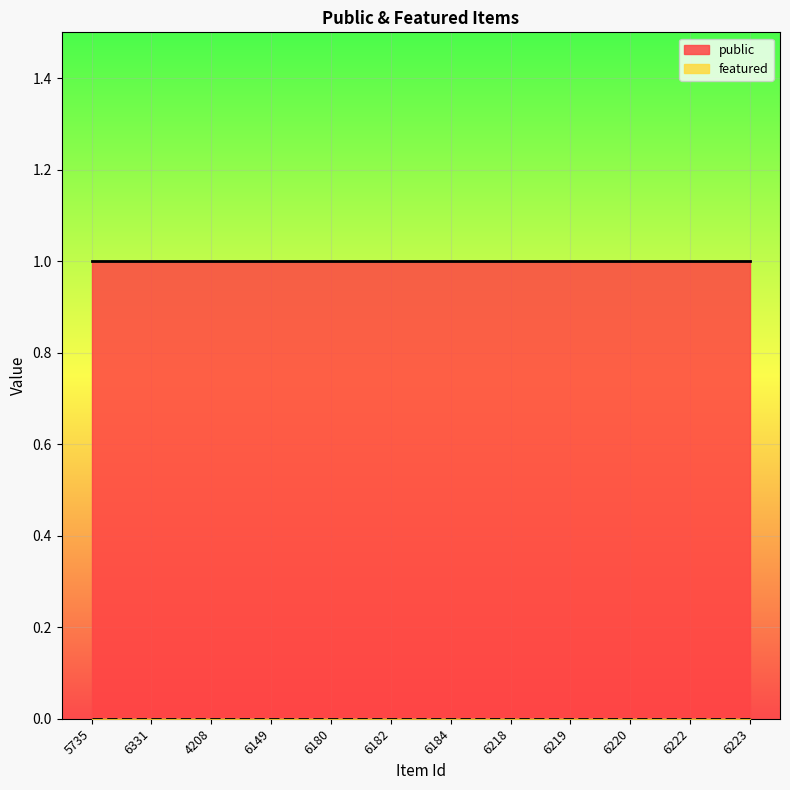

The public series shows 0 at 6223. True or false?

False